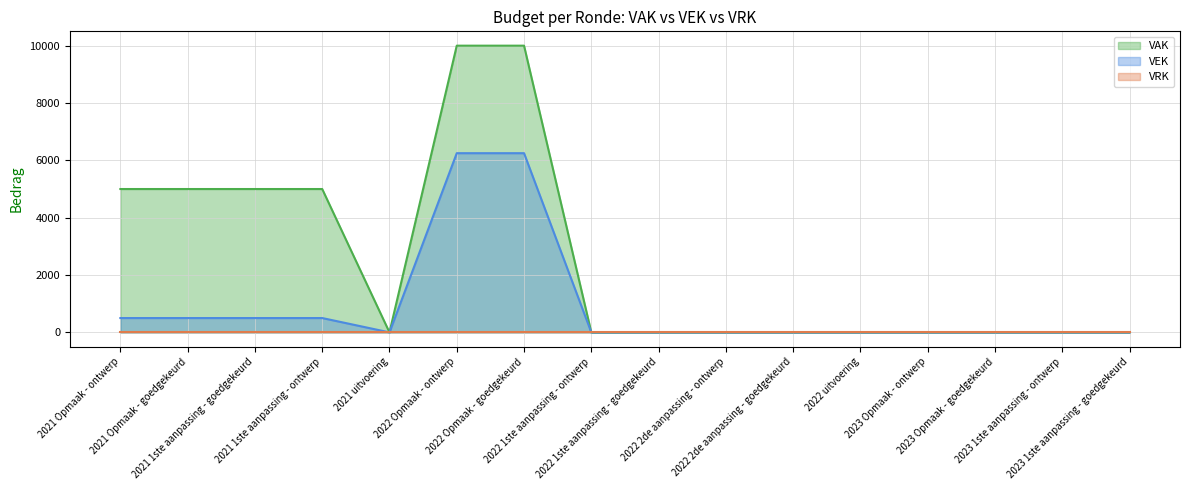

Count the number of categories in the chart.

16